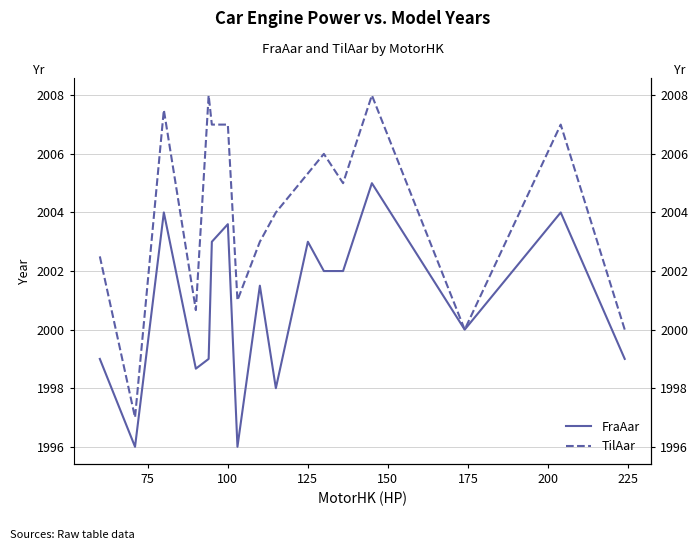

How many series are shown in this chart?

2